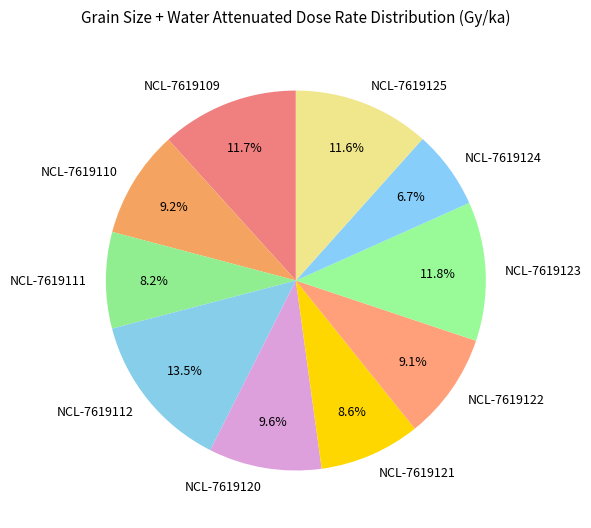

Which slice is the smallest?

NCL-7619124